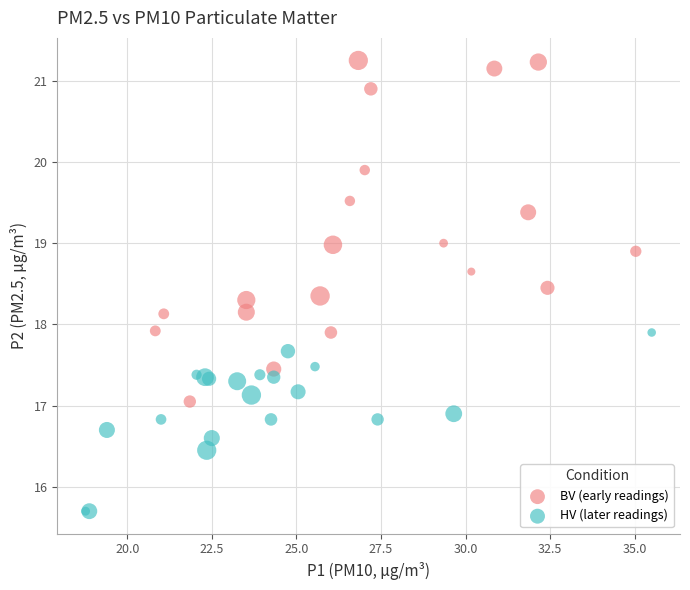

Which series reaches the minimum Y coordinate?

HV (later readings)